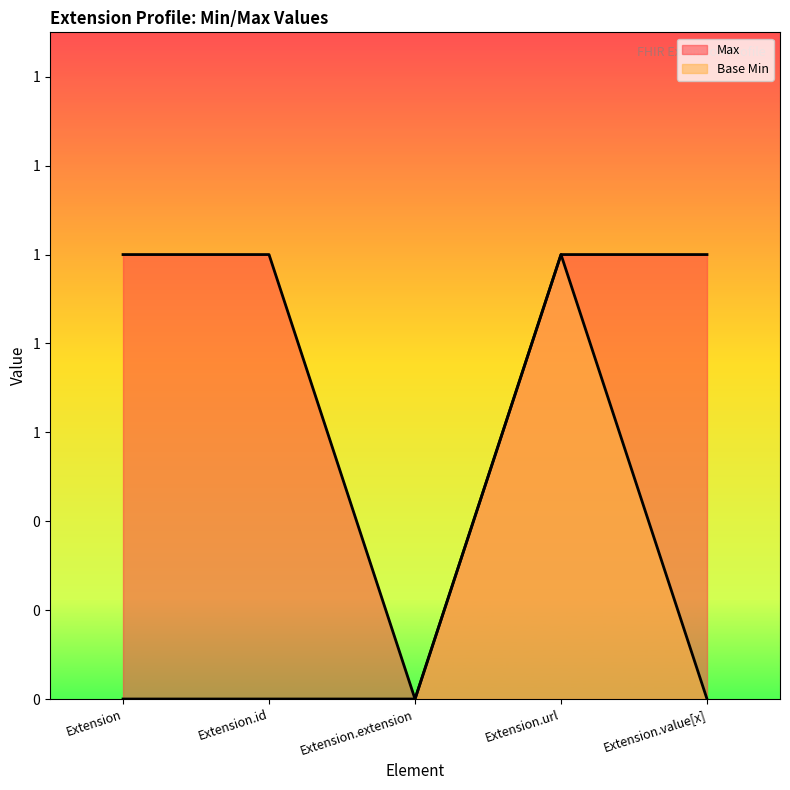

How many lines are shown in the chart?

2